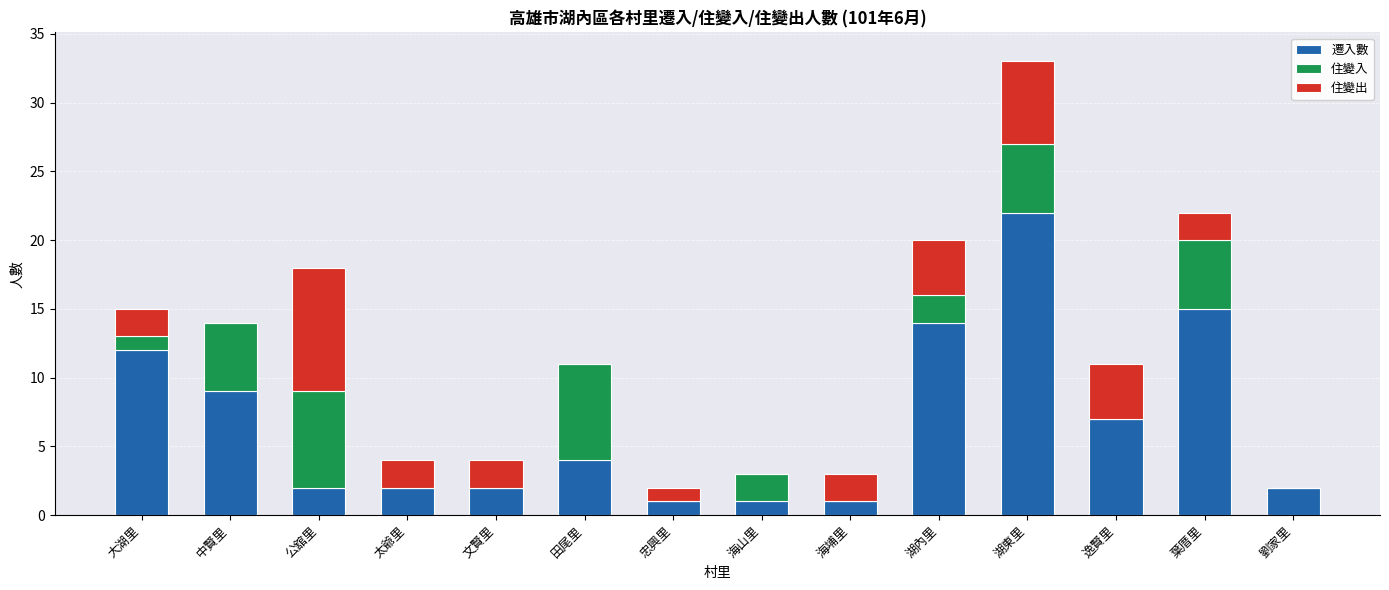

At which label does 遷入數 reach its peak?

湖東里